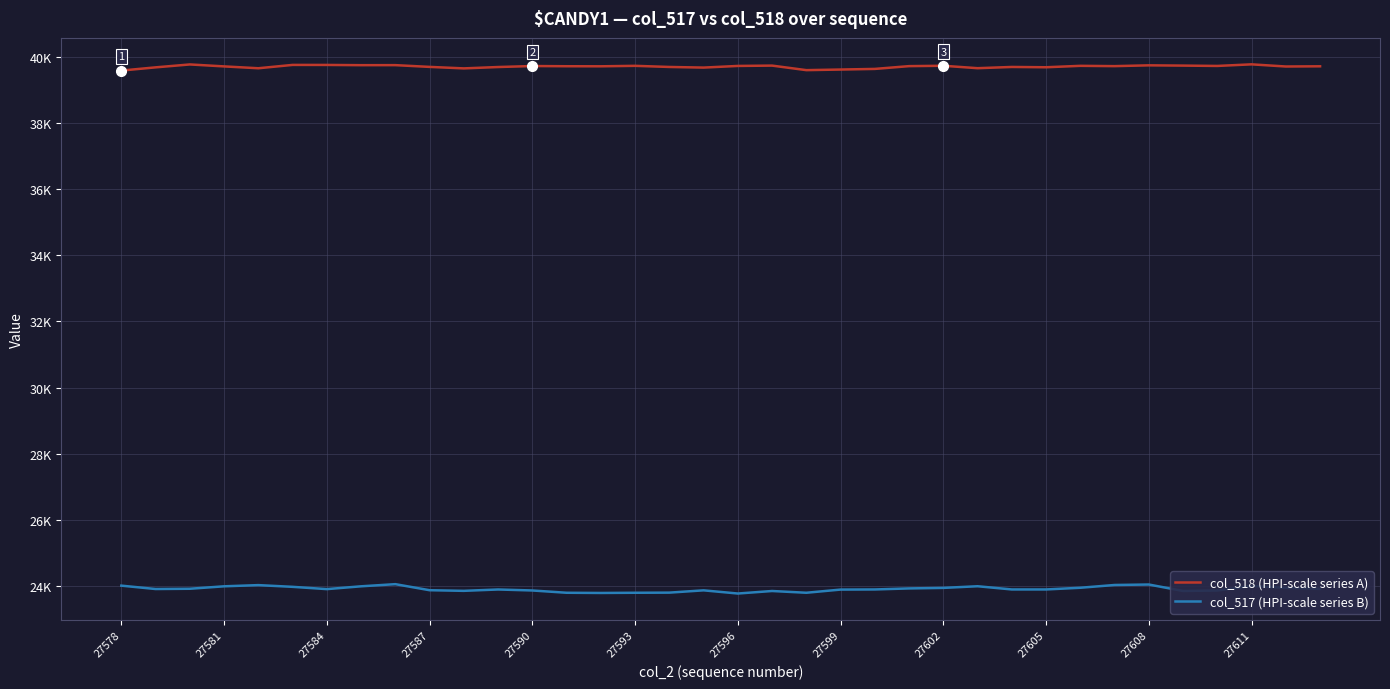

What is the average value of the col_518 (HPI-scale series A) series?

39697